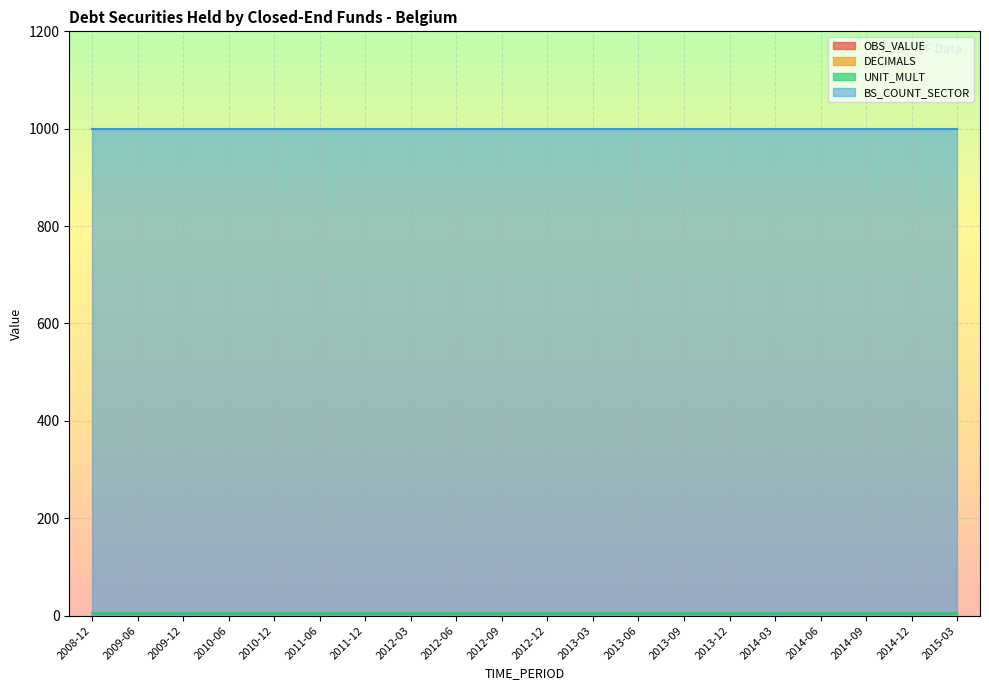

What are all the series names shown in the legend?

OBS_VALUE, DECIMALS, UNIT_MULT, BS_COUNT_SECTOR